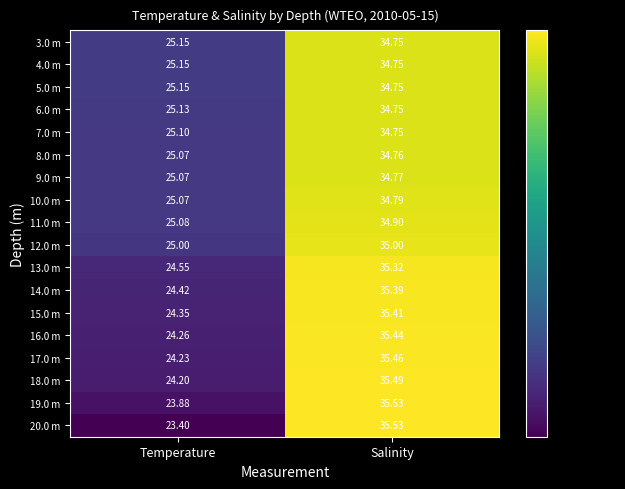

Which series has the widest spread of values?

20.0 m